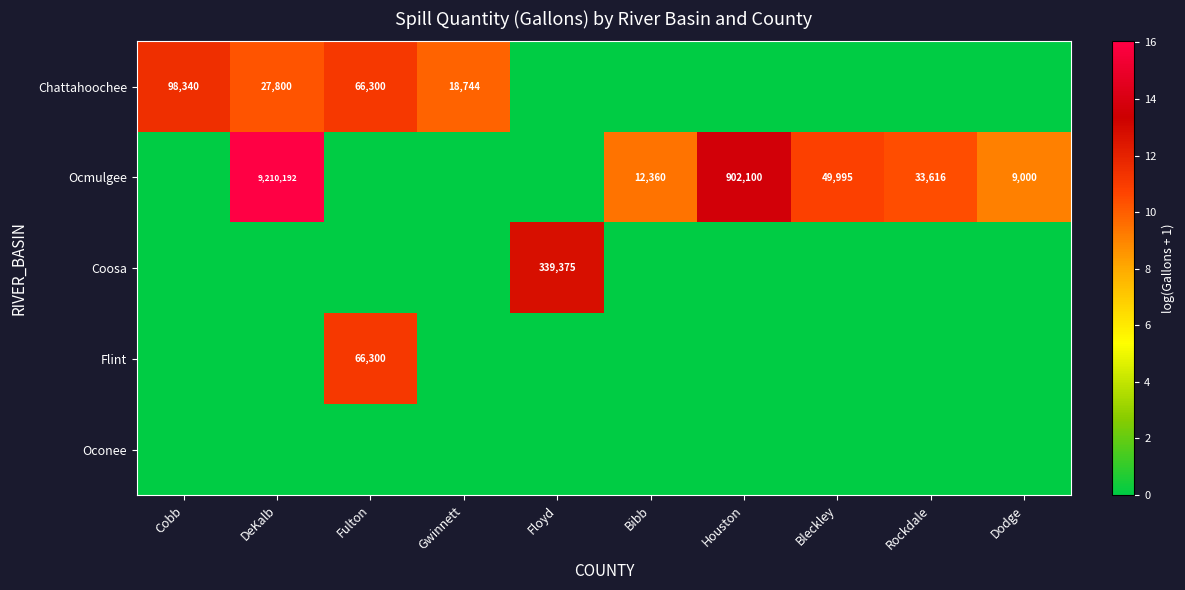

The Chattahoochee series shows 131192 at Cobb. True or false?

False